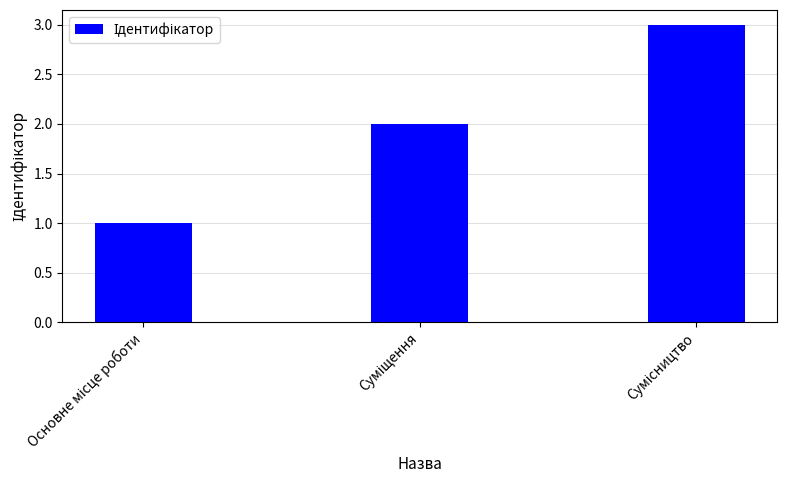

How many data points are less than 2?

1